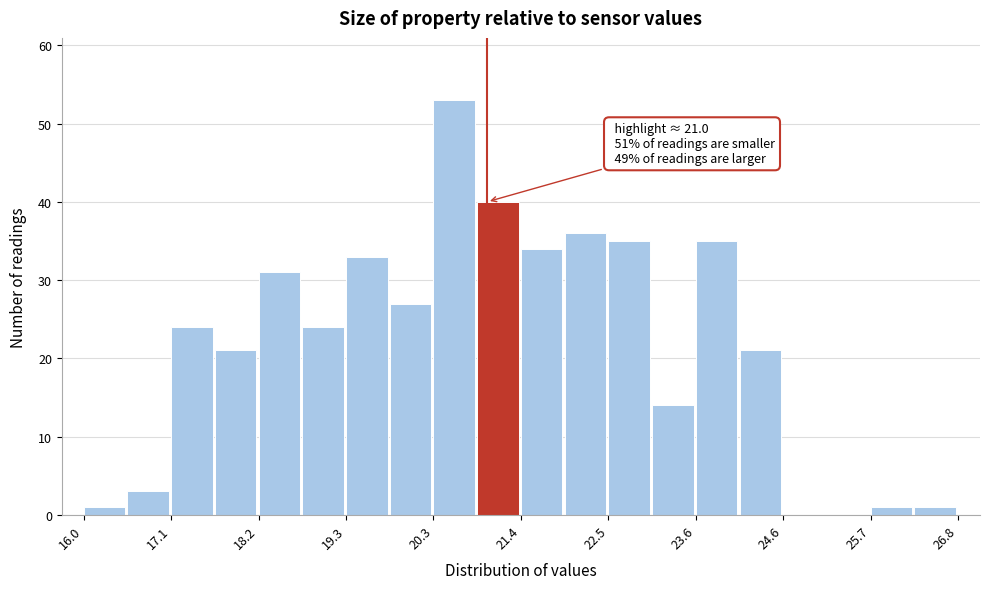

Around what value on the x-axis is the tallest bar? Give the approximate position of its centre, as read against the axis.

20.6